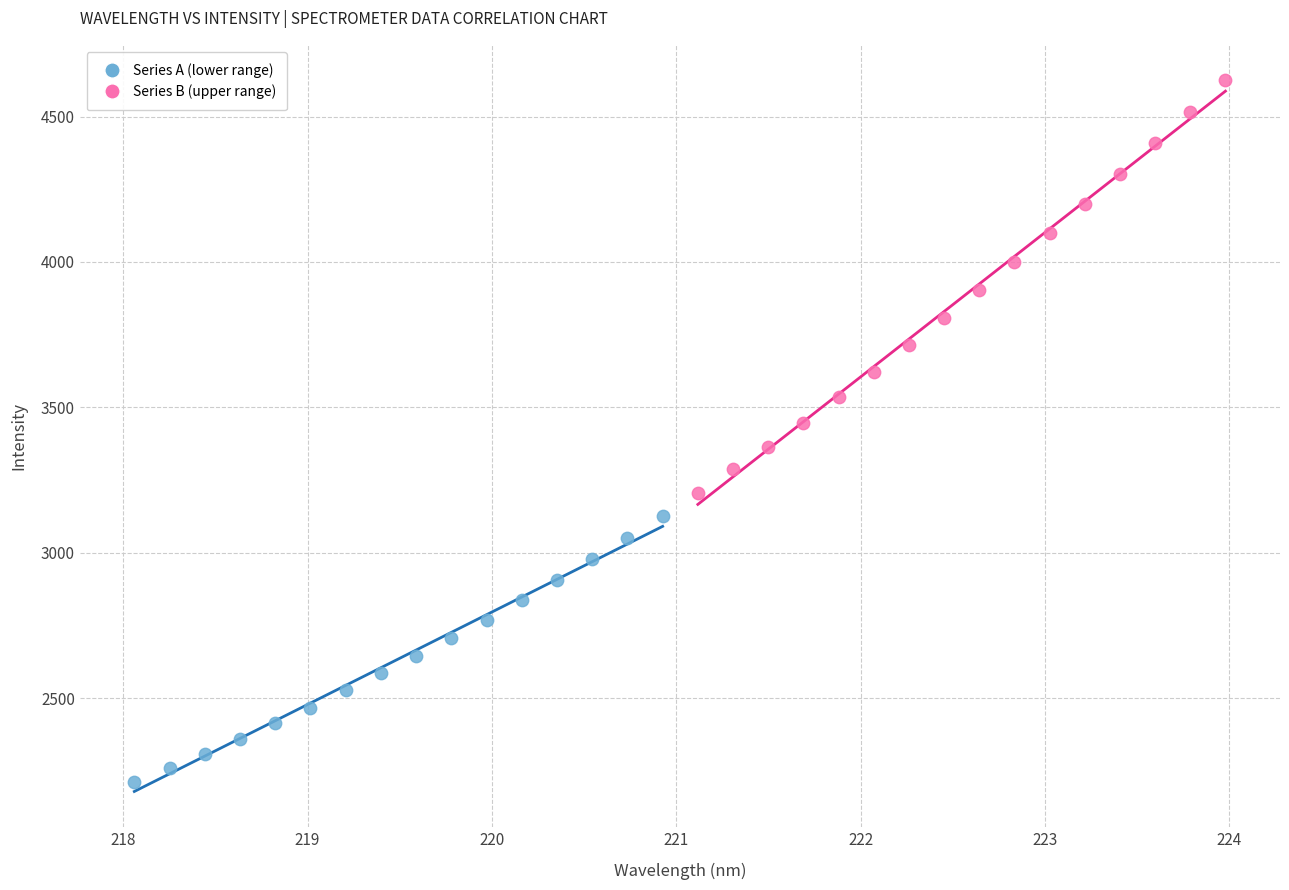

What are all the series names shown in the legend?

Series A (lower range), Series B (upper range)